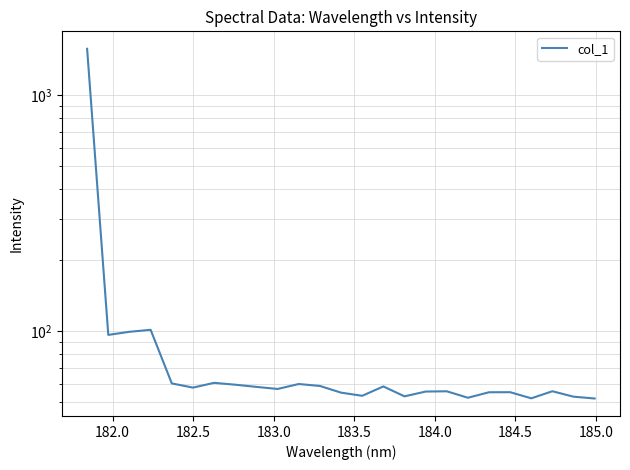

What is the ratio of the value at 184.5 to the value at 182.0?

0.6